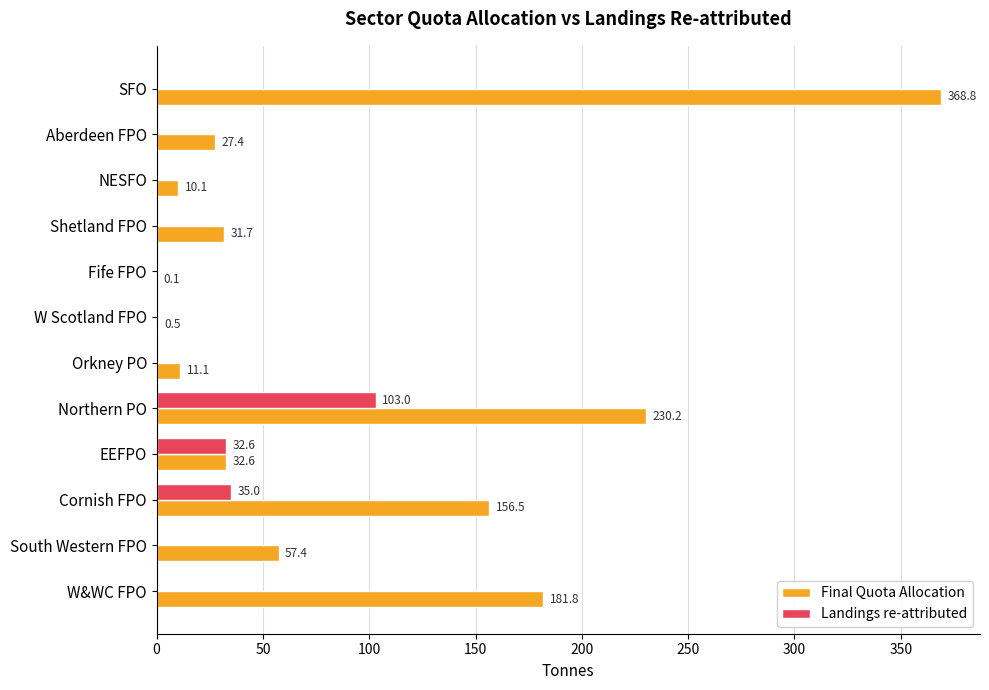

Which series changed the most between Shetland FPO and W&WC FPO?

Final Quota Allocation